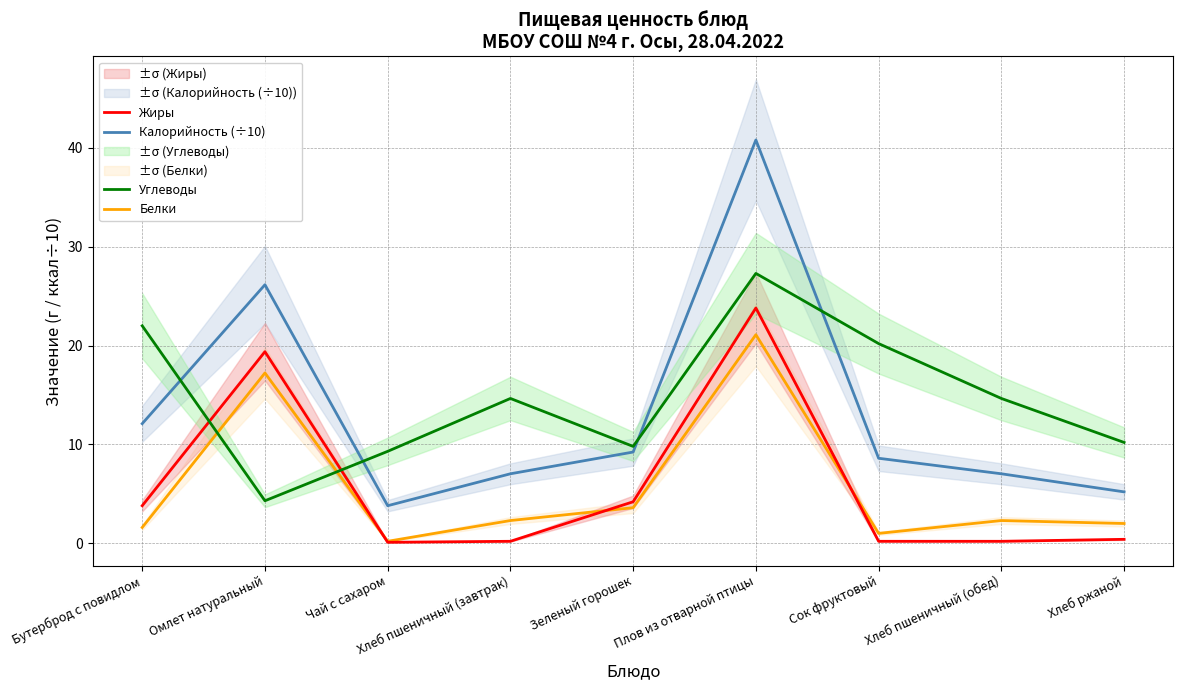

What are all the series names shown in the legend?

Калорийность (÷10), Белки, Жиры, Углеводы